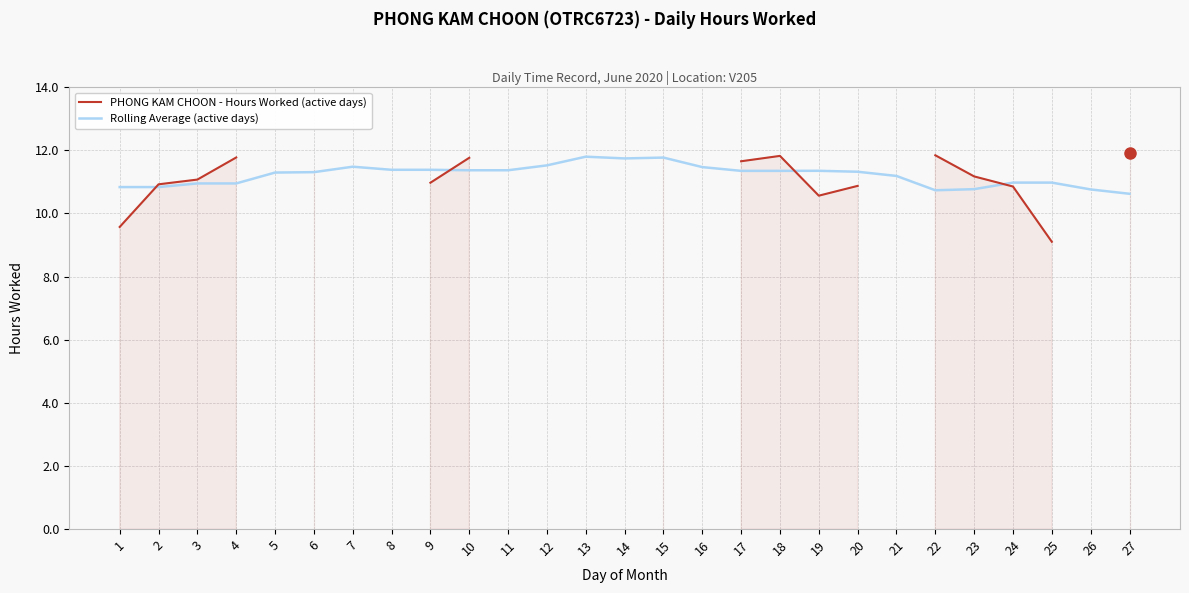

What is the value of the Rolling Average (active days) point at the 16th from the left?

11.5